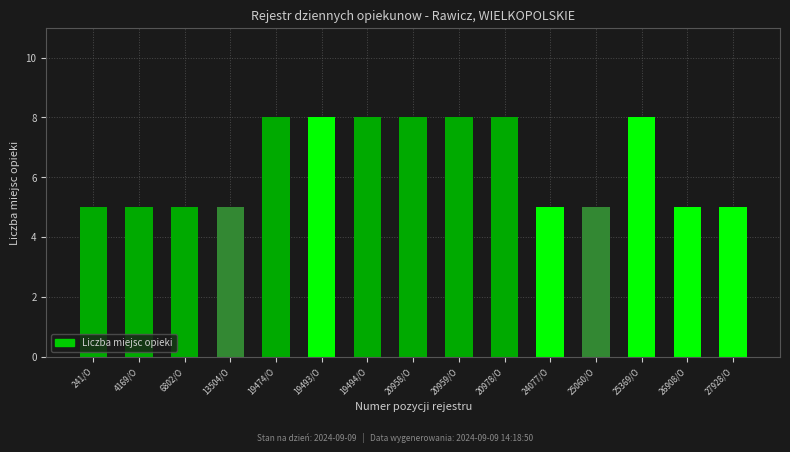

What is the sum of the values at 13504/O and 26908/O?

10